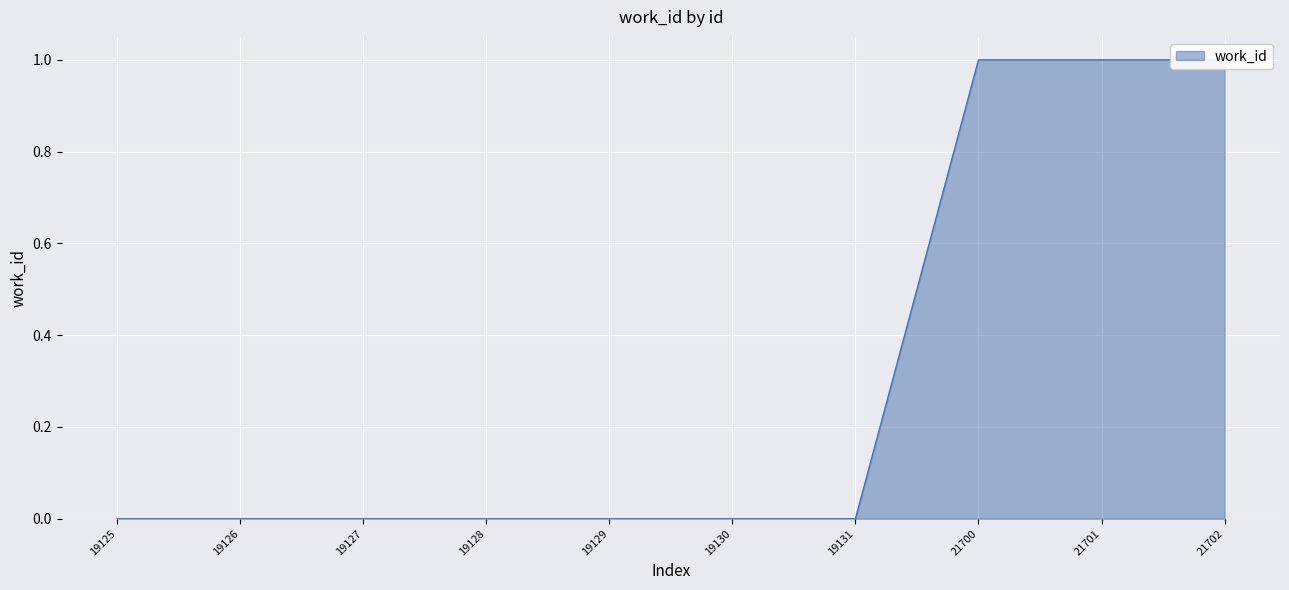

Reading left to right, extract all data points from this chart.

19125=0	19126=0	19127=0	19128=0	19129=0	19130=0	19131=0	21700=1	21701=1	21702=1